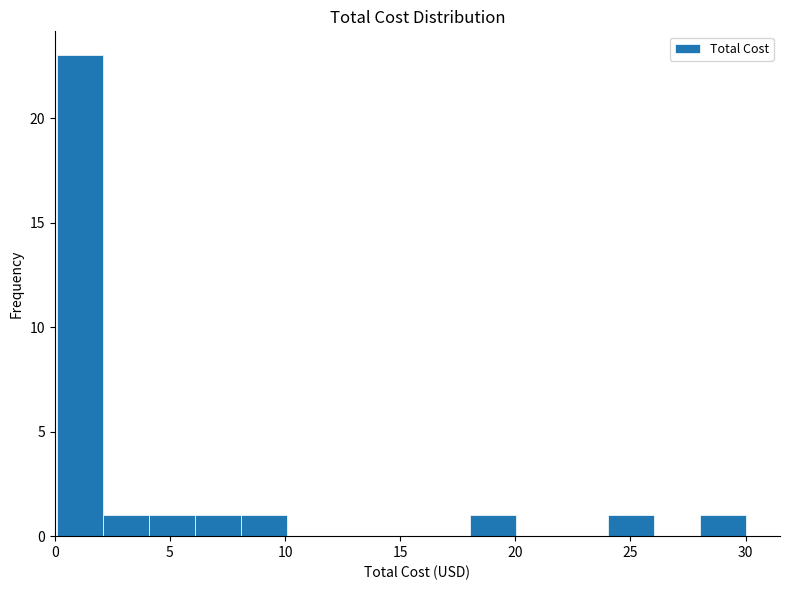

Around what value on the x-axis is the tallest bar? Give the approximate position of its centre, as read against the axis.

1.0